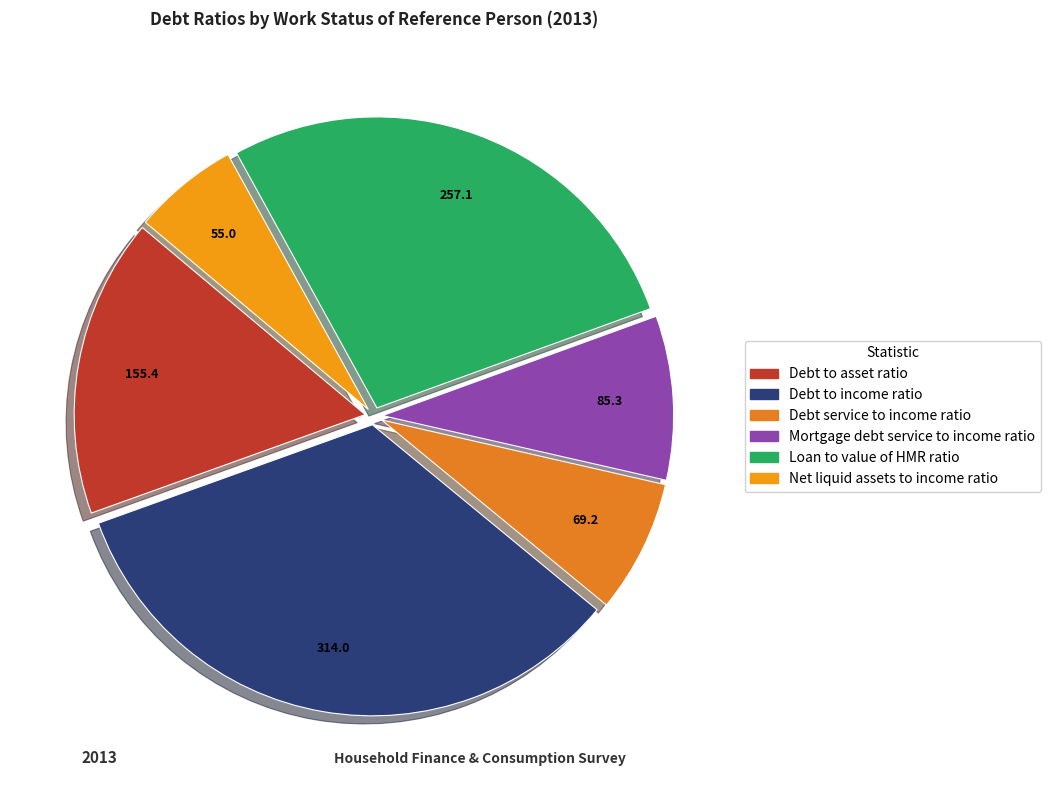

How many slices are in this pie chart?

6